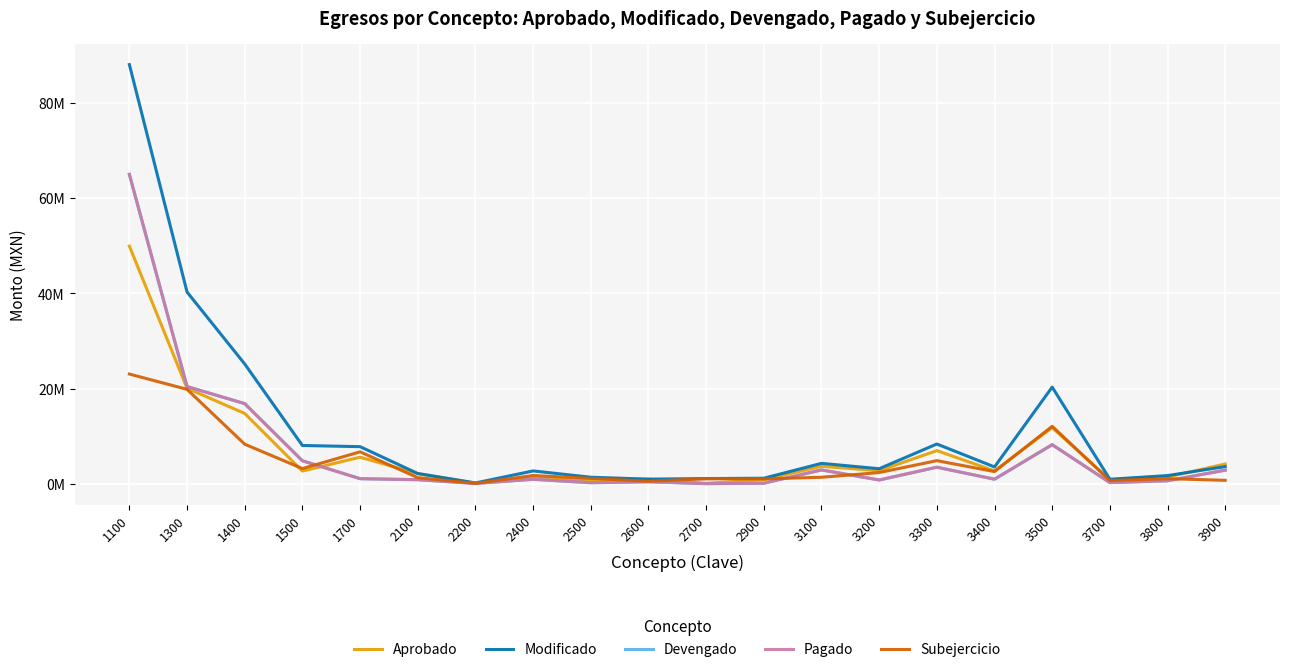

What are all the series names shown in the legend?

Aprobado, Modificado, Devengado, Pagado, Subejercicio